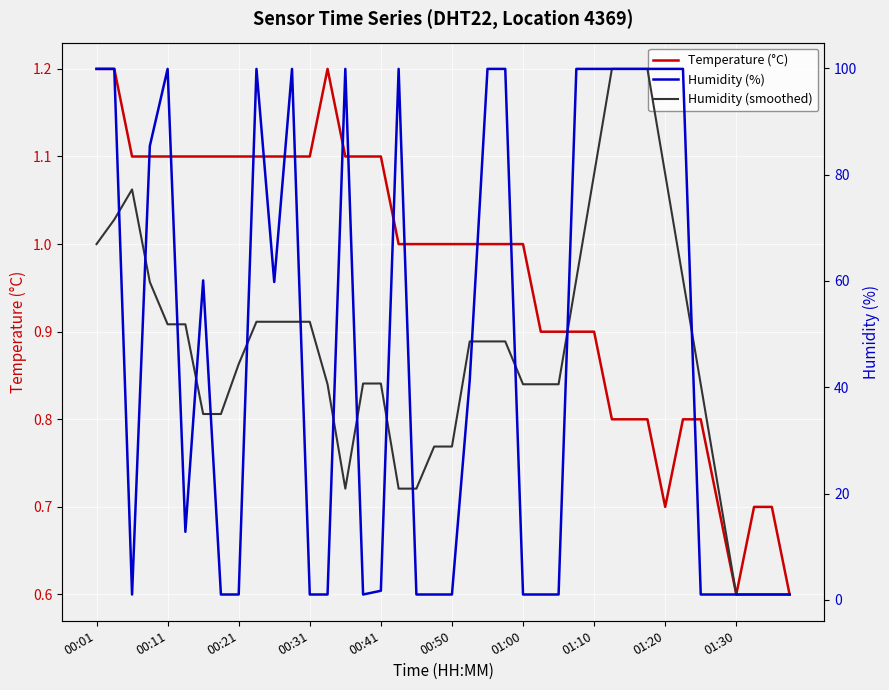

What is the sum of all Humidity (smoothed) values?

1858.6